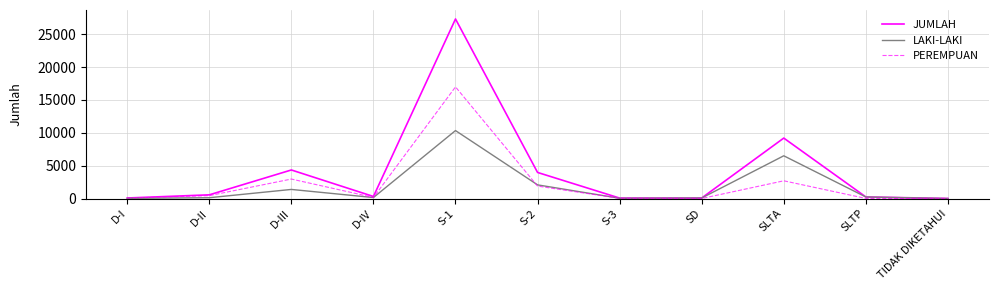

Is the value of PEREMPUAN at D-III greater than the value of LAKI-LAKI at D-I?

Yes